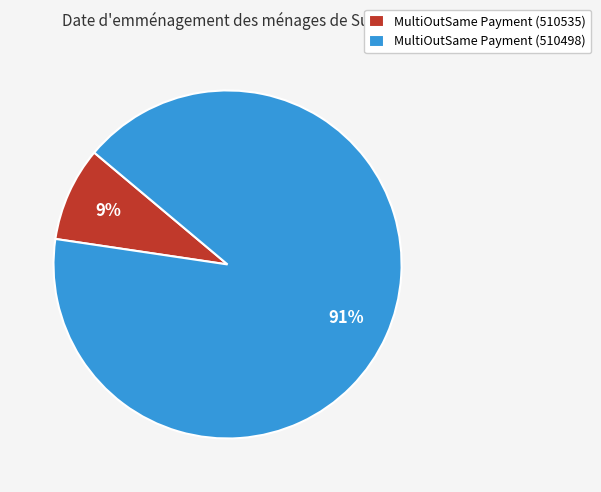

Is the sum of MultiOutSame Payment (510535) and MultiOutSame Payment (510498) greater than half?

Yes